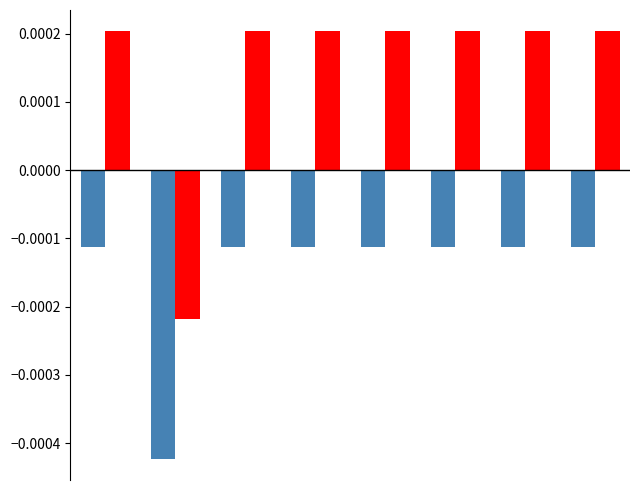

How many bars are there in each group?

2